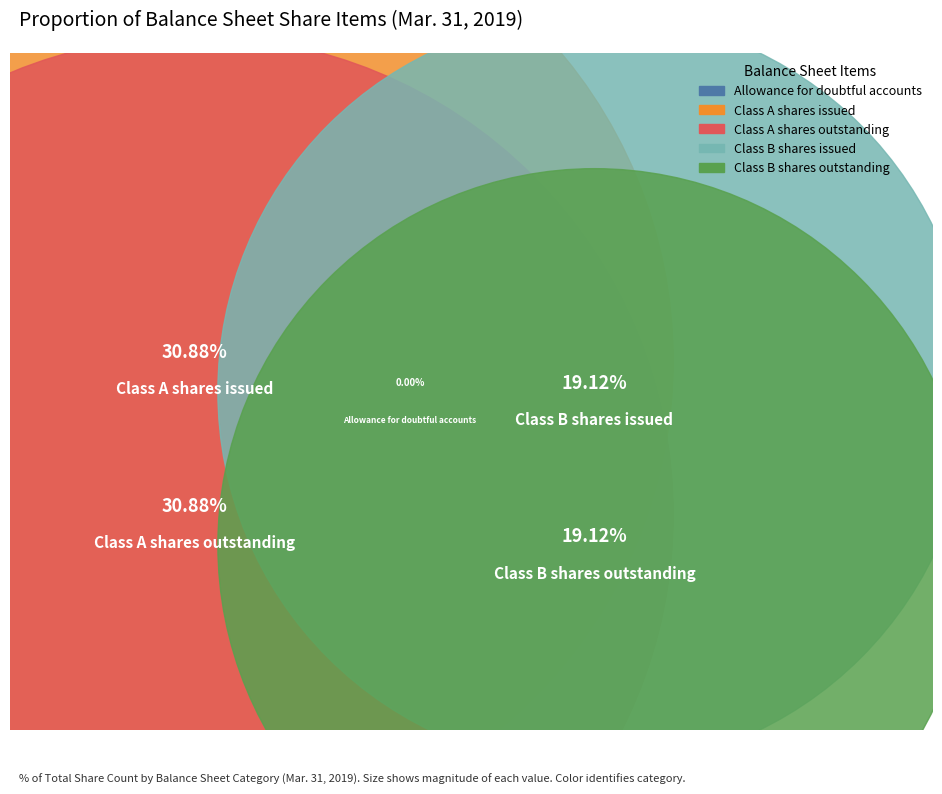

Is there any slice that represents more than half of the pie?

No